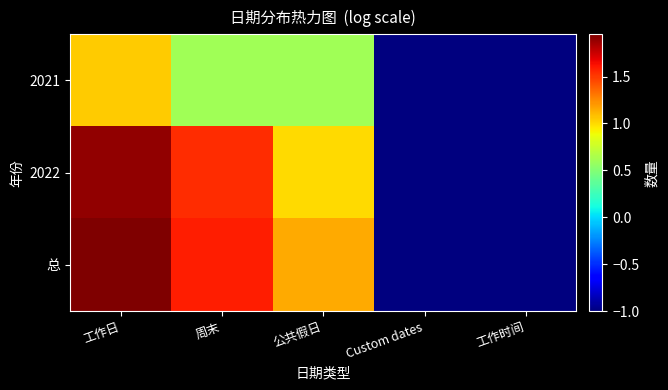

Which series has the widest spread of values?

总